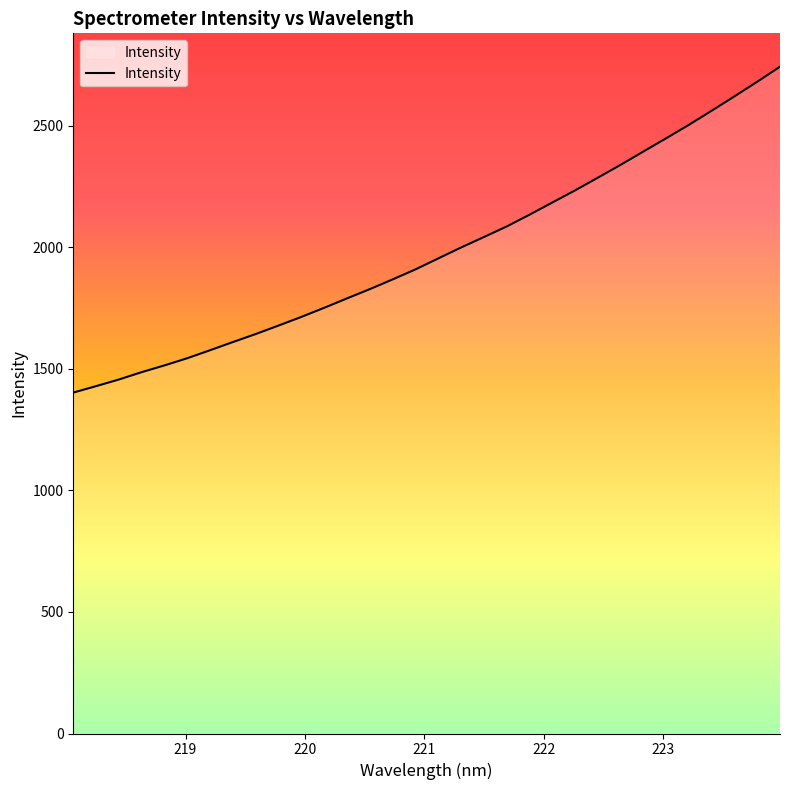

What is the difference between the maximum and minimum values?

1340.9